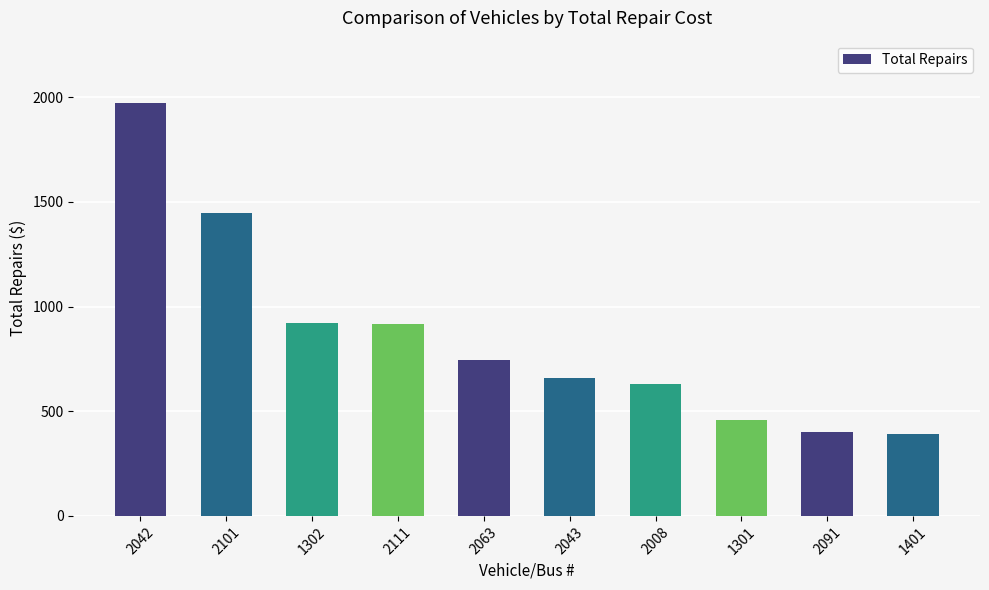

How many bars are there in total?

10